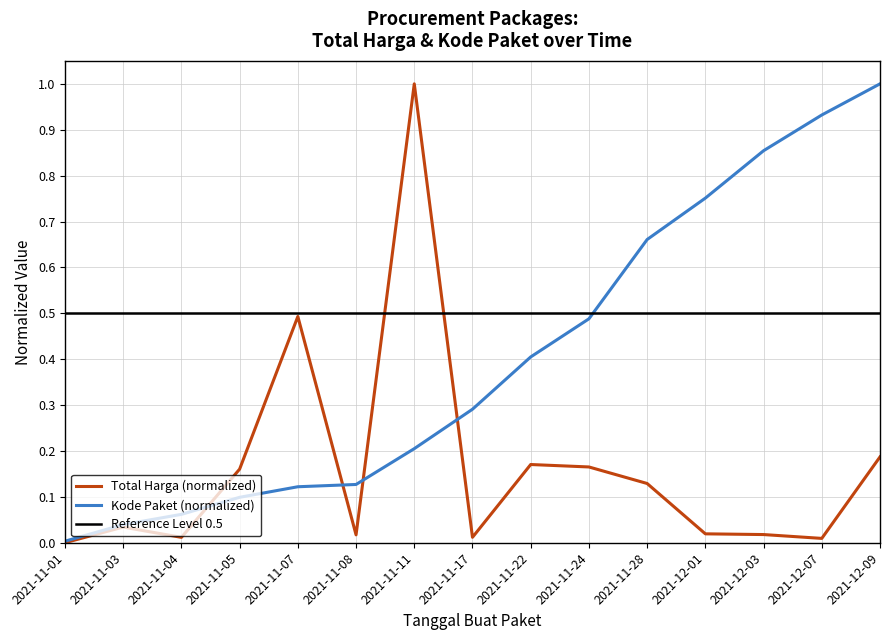

Which category has the lowest value in the Total Harga (IDR) series?

2021-11-01